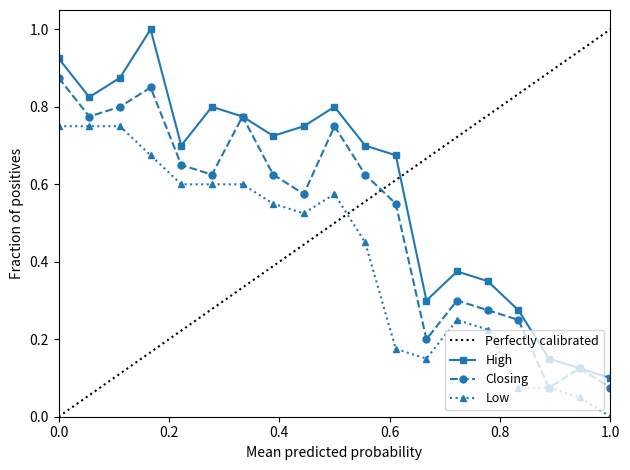

True or false: Closing has more than 2 points higher than both neighbors.

True